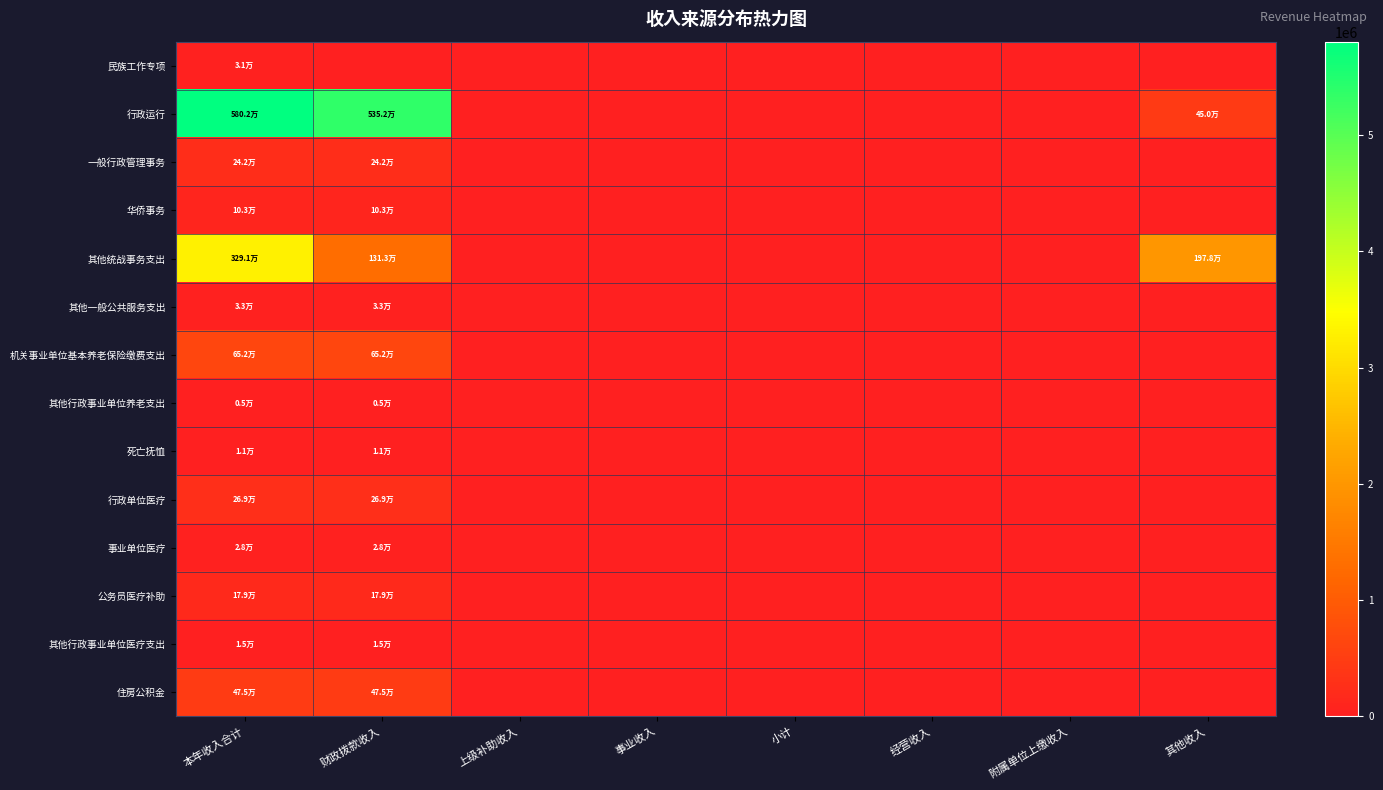

Reading left to right, list all the values displayed in this chart.

民族工作专项: 本年收入合计=31000.0	财政拨款收入=0.0	上级补助收入=0.0	事业收入=0.0	小计=0.0	经营收入=0.0	附属单位上缴收入=0.0	其他收入=0.0
行政运行: 本年收入合计=5802437.9	财政拨款收入=5352437.9	上级补助收入=0.0	事业收入=0.0	小计=0.0	经营收入=0.0	附属单位上缴收入=0.0	其他收入=450000.0
一般行政管理事务: 本年收入合计=242115.0	财政拨款收入=242115.0	上级补助收入=0.0	事业收入=0.0	小计=0.0	经营收入=0.0	附属单位上缴收入=0.0	其他收入=0.0
华侨事务: 本年收入合计=103208.0	财政拨款收入=103208.0	上级补助收入=0.0	事业收入=0.0	小计=0.0	经营收入=0.0	附属单位上缴收入=0.0	其他收入=0.0
其他统战事务支出: 本年收入合计=3290712.6	财政拨款收入=1312712.6	上级补助收入=0.0	事业收入=0.0	小计=0.0	经营收入=0.0	附属单位上缴收入=0.0	其他收入=1978000.0
其他一般公共服务支出: 本年收入合计=33312.6	财政拨款收入=33312.6	上级补助收入=0.0	事业收入=0.0	小计=0.0	经营收入=0.0	附属单位上缴收入=0.0	其他收入=0.0
机关事业单位基本养老保险缴费支出: 本年收入合计=652267.2	财政拨款收入=652267.2	上级补助收入=0.0	事业收入=0.0	小计=0.0	经营收入=0.0	附属单位上缴收入=0.0	其他收入=0.0
其他行政事业单位养老支出: 本年收入合计=4800.0	财政拨款收入=4800.0	上级补助收入=0.0	事业收入=0.0	小计=0.0	经营收入=0.0	附属单位上缴收入=0.0	其他收入=0.0
死亡抚恤: 本年收入合计=11352.0	财政拨款收入=11352.0	上级补助收入=0.0	事业收入=0.0	小计=0.0	经营收入=0.0	附属单位上缴收入=0.0	其他收入=0.0
行政单位医疗: 本年收入合计=268744.0	财政拨款收入=268744.0	上级补助收入=0.0	事业收入=0.0	小计=0.0	经营收入=0.0	附属单位上缴收入=0.0	其他收入=0.0
事业单位医疗: 本年收入合计=28272.4	财政拨款收入=28272.4	上级补助收入=0.0	事业收入=0.0	小计=0.0	经营收入=0.0	附属单位上缴收入=0.0	其他收入=0.0
公务员医疗补助: 本年收入合计=179285.6	财政拨款收入=179285.6	上级补助收入=0.0	事业收入=0.0	小计=0.0	经营收入=0.0	附属单位上缴收入=0.0	其他收入=0.0
其他行政事业单位医疗支出: 本年收入合计=15214.3	财政拨款收入=15214.3	上级补助收入=0.0	事业收入=0.0	小计=0.0	经营收入=0.0	附属单位上缴收入=0.0	其他收入=0.0
住房公积金: 本年收入合计=474890.7	财政拨款收入=474890.7	上级补助收入=0.0	事业收入=0.0	小计=0.0	经营收入=0.0	附属单位上缴收入=0.0	其他收入=0.0